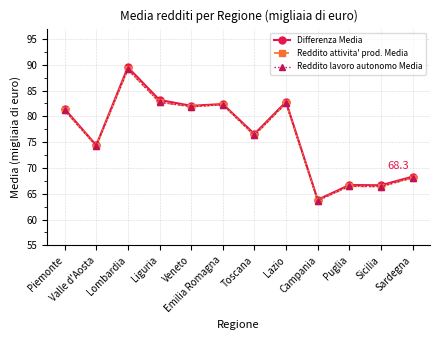

At which category does Differenza Media reach its first local peak?

Lombardia